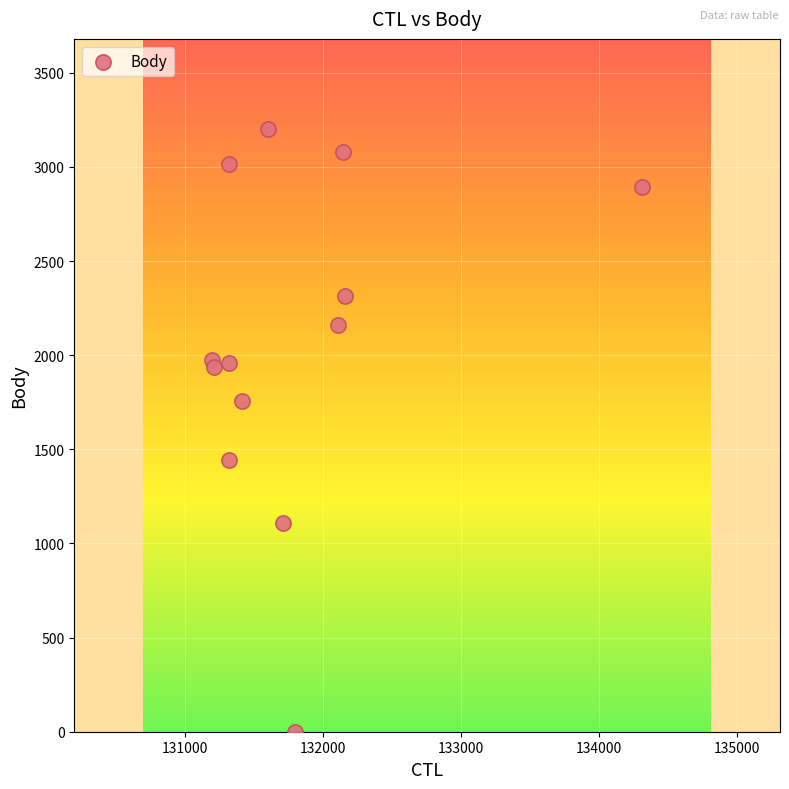

What is the range of Y values (max minus min)?

3200